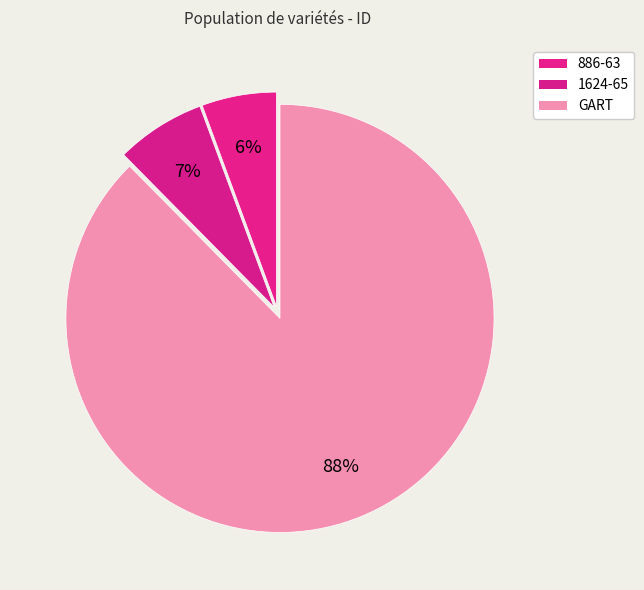

Count the number of slices in the pie.

3